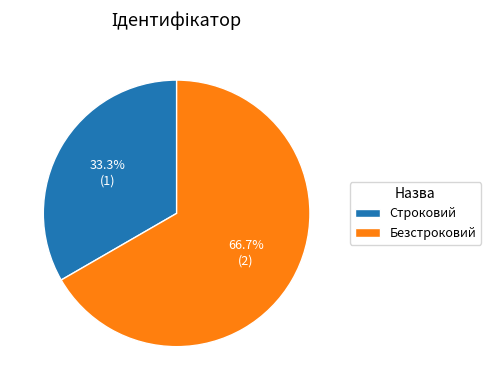

To the nearest percent, what is the average slice percentage?

50%